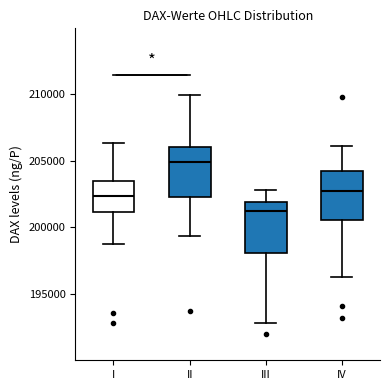

Reading left to right, transcribe this box plot: for each box, give where its median line is, the range the box spans, and where its two whiskers end, as read against the y-axis. The values are not printed on the chart, so give them approximately, as read against the axis.

I: median 202500, box 201000 to 203500, whiskers 199000 to 206500
II: median 205000, box 202500 to 206000, whiskers 199500 to 210000
III: median 201000, box 198000 to 202000, whiskers 193000 to 203000
IV: median 202500, box 200500 to 204000, whiskers 196500 to 206000